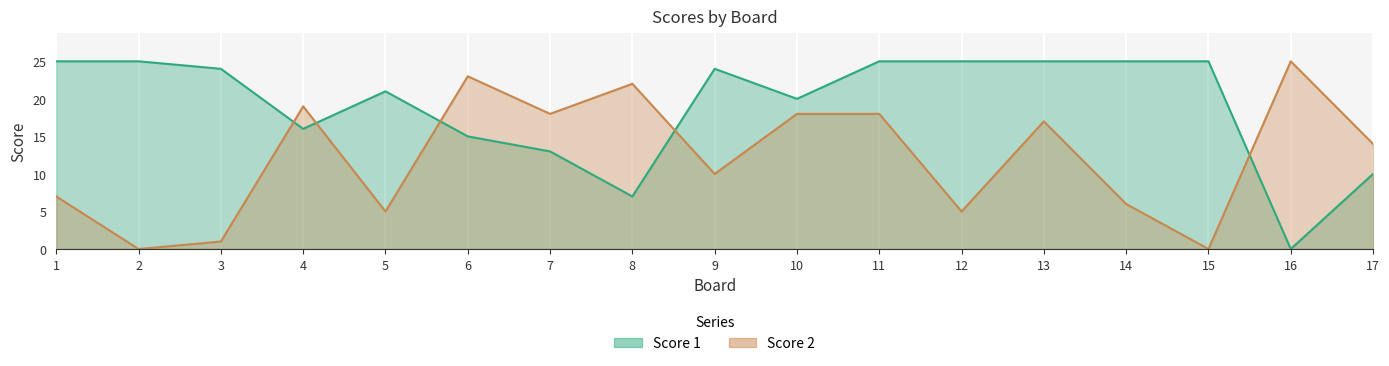

What is the sum of all Score 1 values?

325